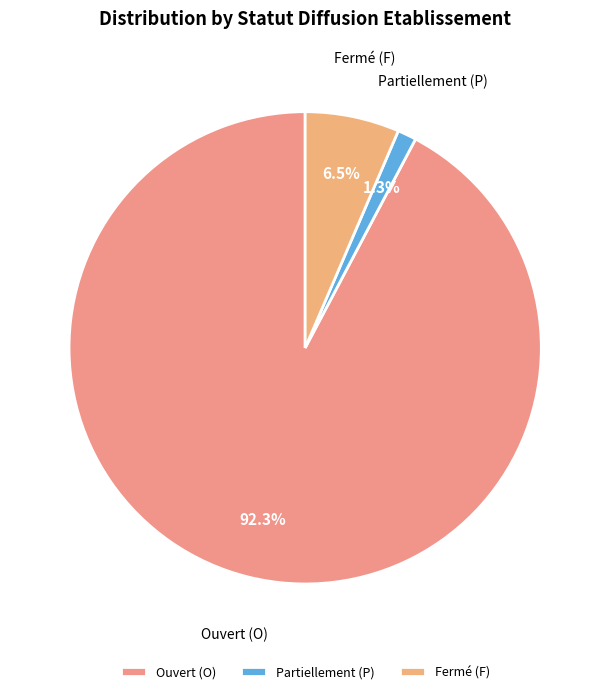

Which category has the smallest portion of the pie?

Partiellement (P)